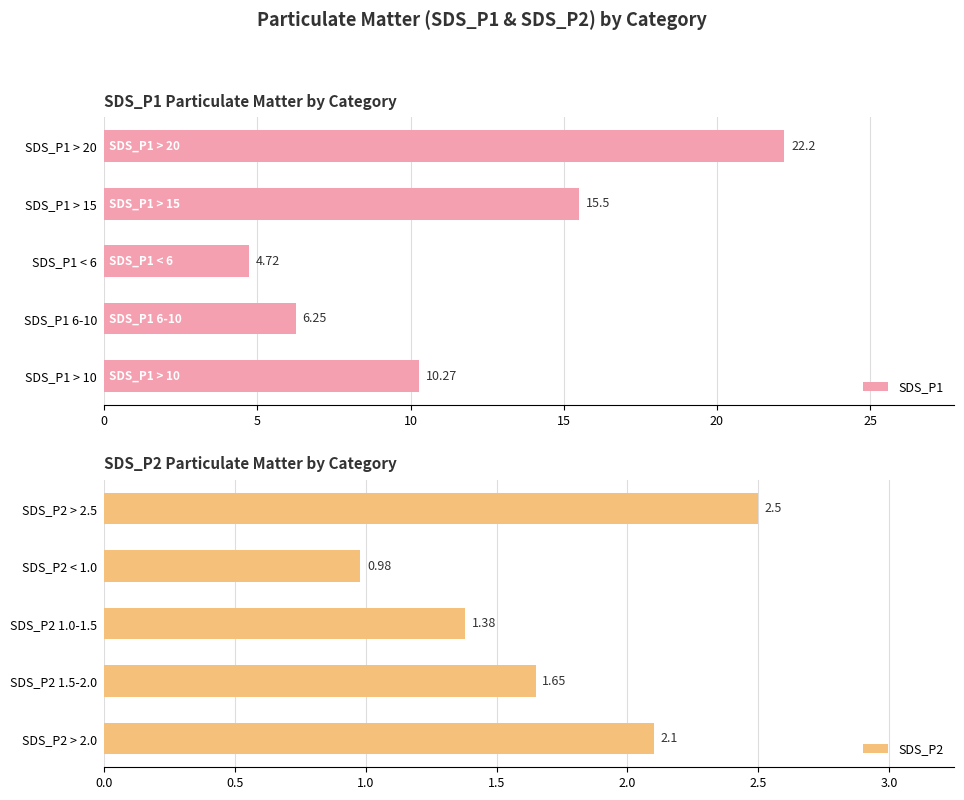

Rank the categories by SDS_P1 value from lowest to highest.

SDS_P1 < 6, SDS_P1 6-10, SDS_P1 > 10, SDS_P1 > 15, SDS_P1 > 20